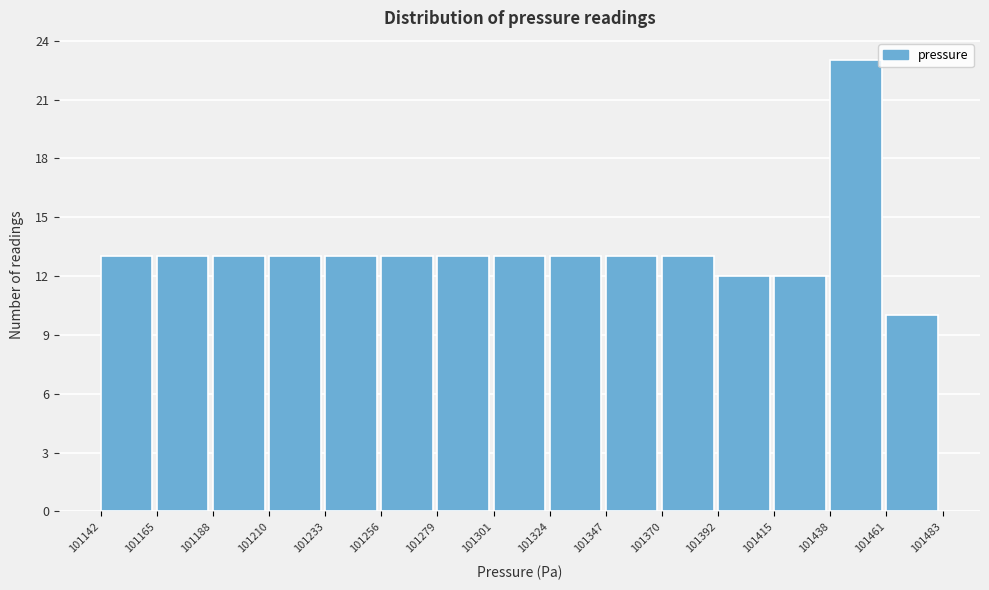

Over which range of the x-axis is the bar tallest?

101438 to 101461